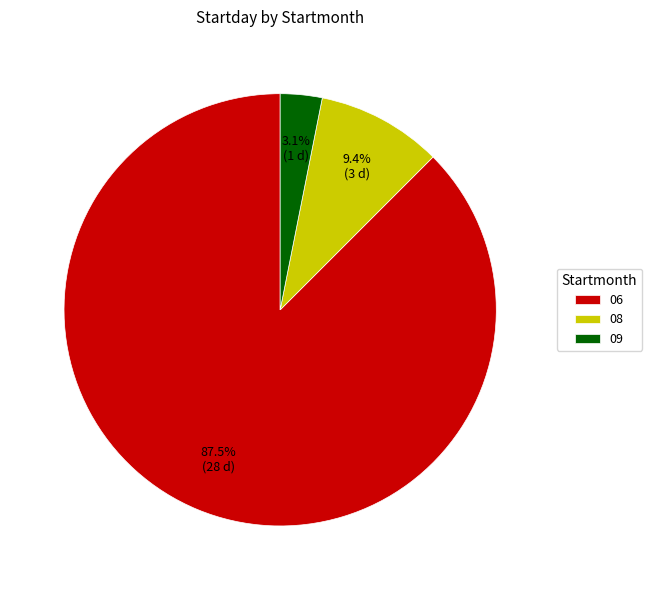

To the nearest percent, what is the combined percentage of 09 and 06?

91%